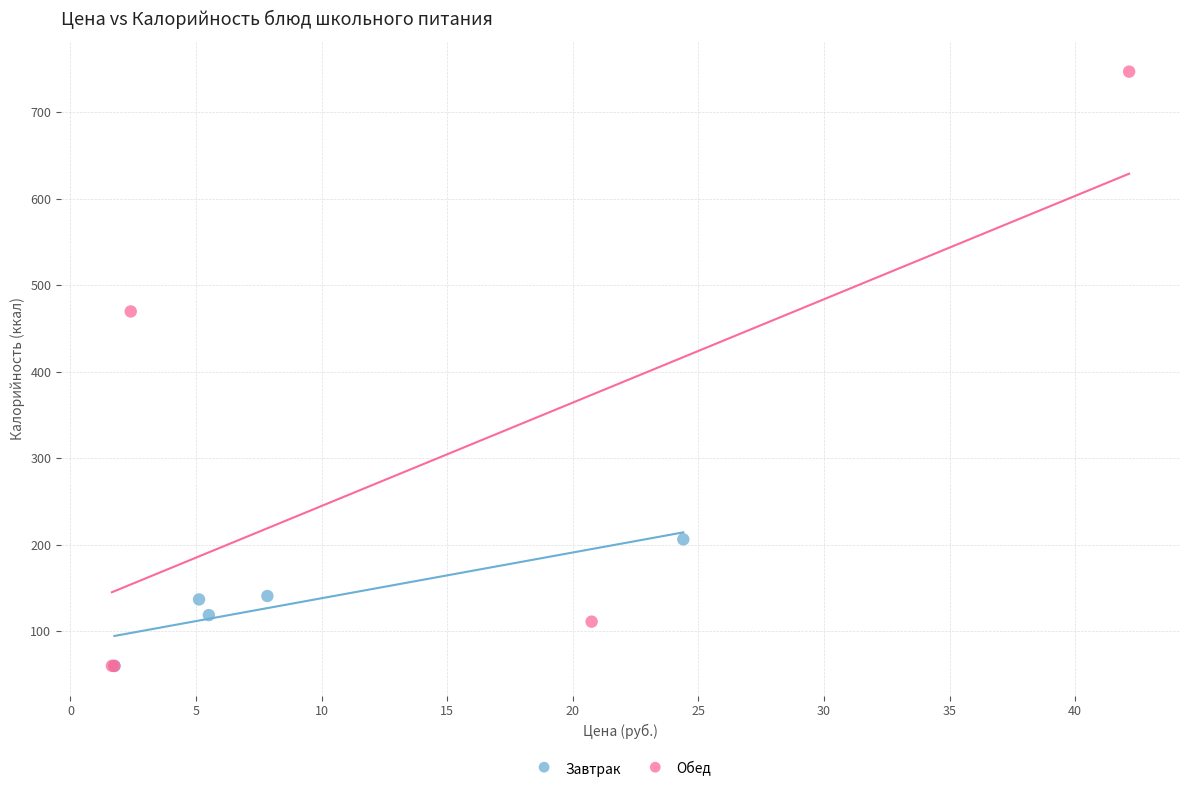

Which series contains the highest Y value?

Обед